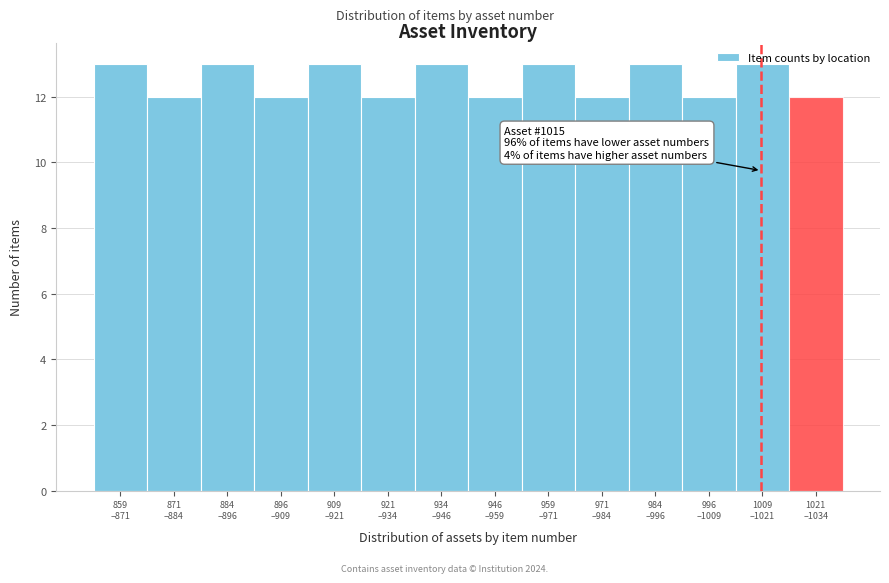

What is the value of the 6th bar from the left?

12